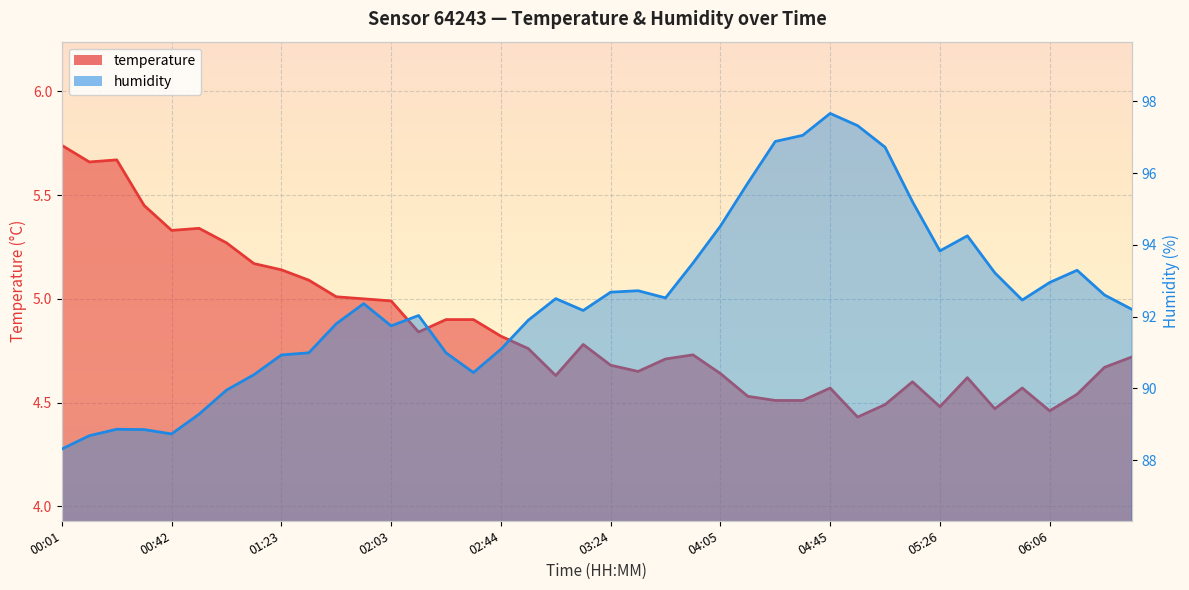

Which series changed the most between 05:06 and 05:16?

humidity